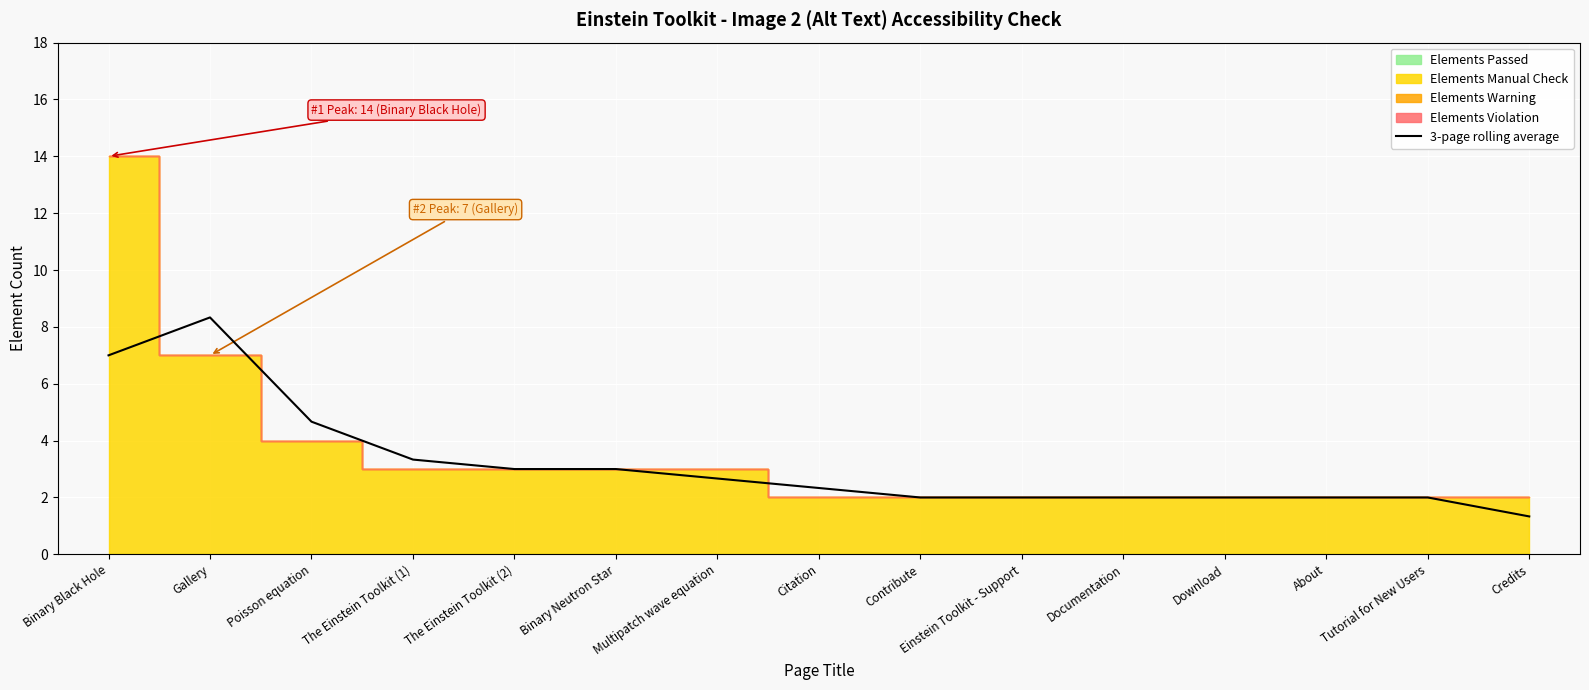

What is the sum of all values?

47.7